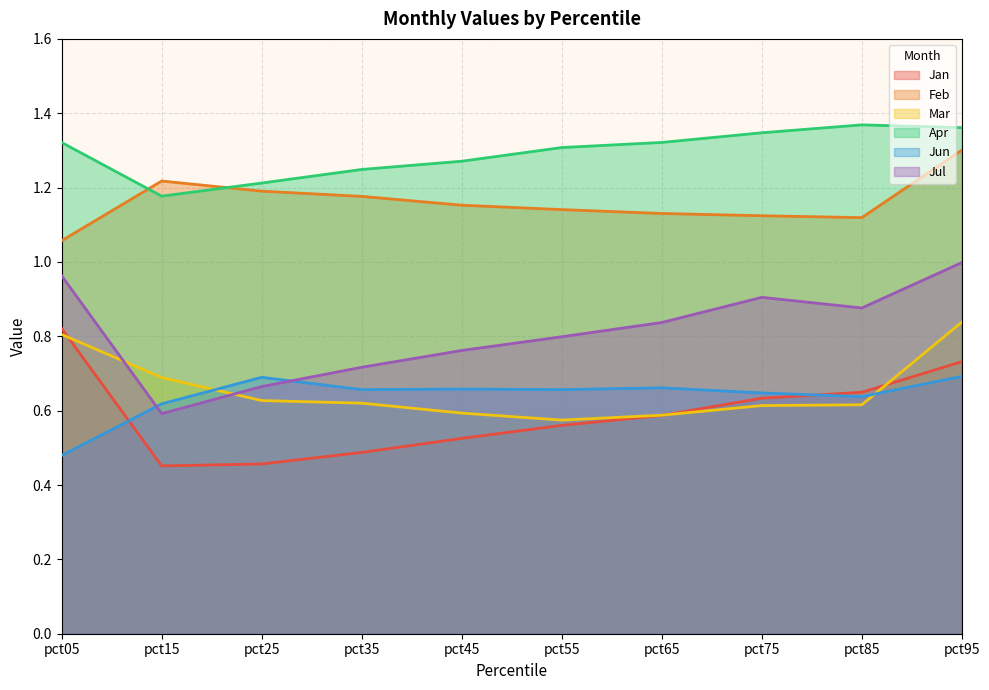

What is the sum of all Feb values?

11.6